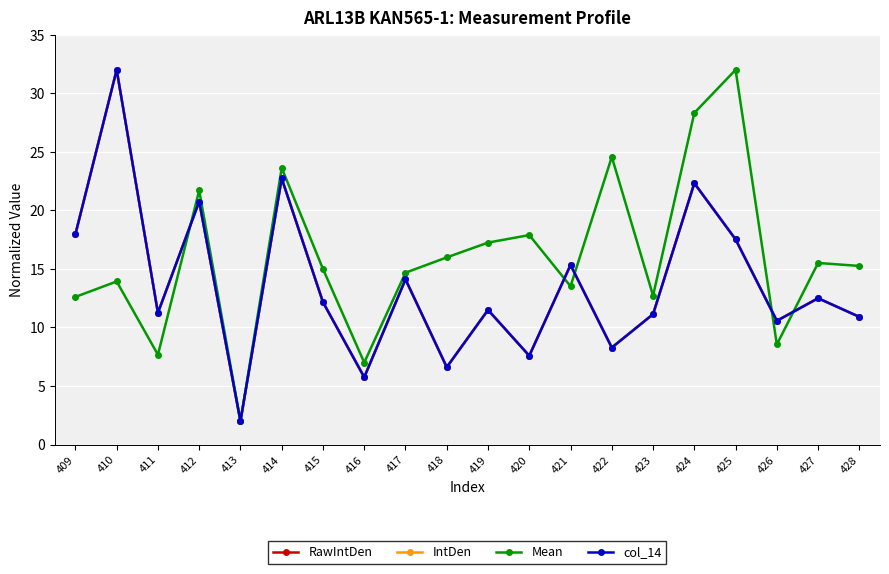

Does the chart have visible grid lines?

Yes